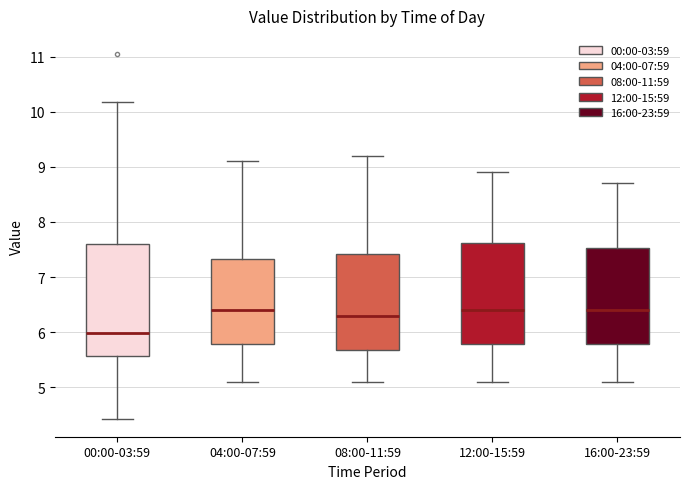

Reading left to right, transcribe this box plot: for each box, give where its median line is, the range the box spans, and where its two whiskers end, as read against the y-axis. The values are not printed on the chart, so give them approximately, as read against the axis.

00:00-03:59: median 6.0, box 5.6 to 7.6, whiskers 4.4 to 10.2
04:00-07:59: median 6.4, box 5.8 to 7.3, whiskers 5.1 to 9.1
08:00-11:59: median 6.3, box 5.7 to 7.4, whiskers 5.1 to 9.2
12:00-15:59: median 6.4, box 5.8 to 7.6, whiskers 5.1 to 8.9
16:00-23:59: median 6.4, box 5.8 to 7.5, whiskers 5.1 to 8.7